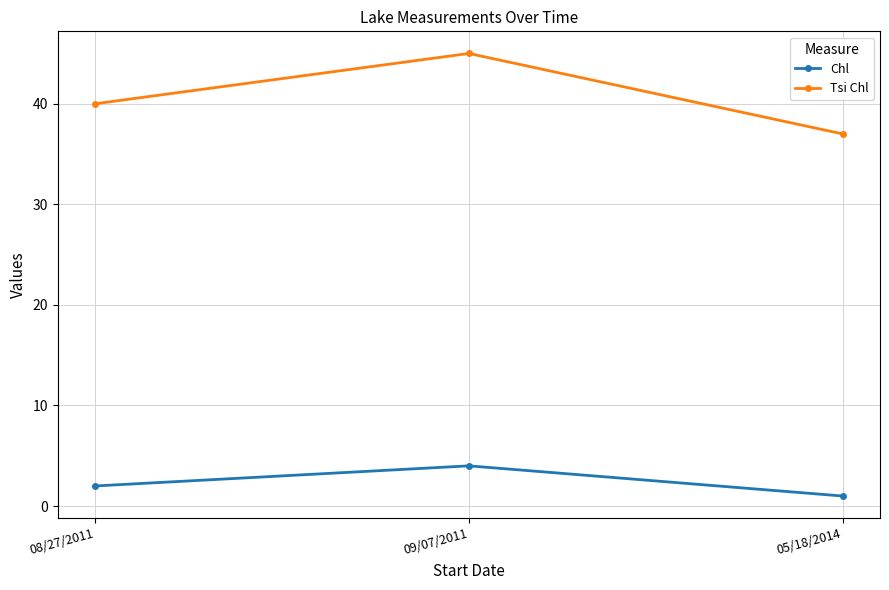

How many Tsi Chl values are between 37 and 45?

3